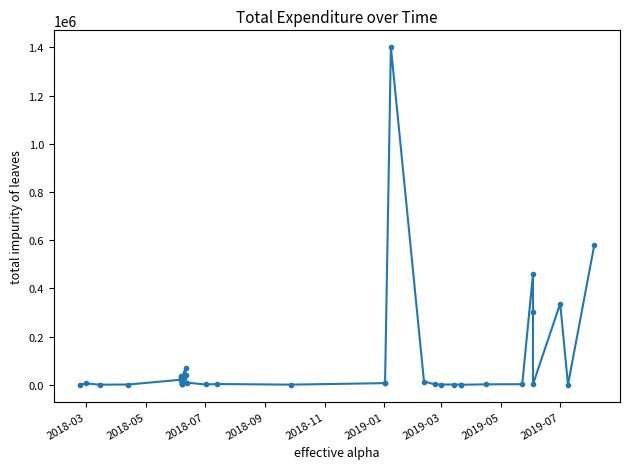

How many categories are shown in the chart?

40